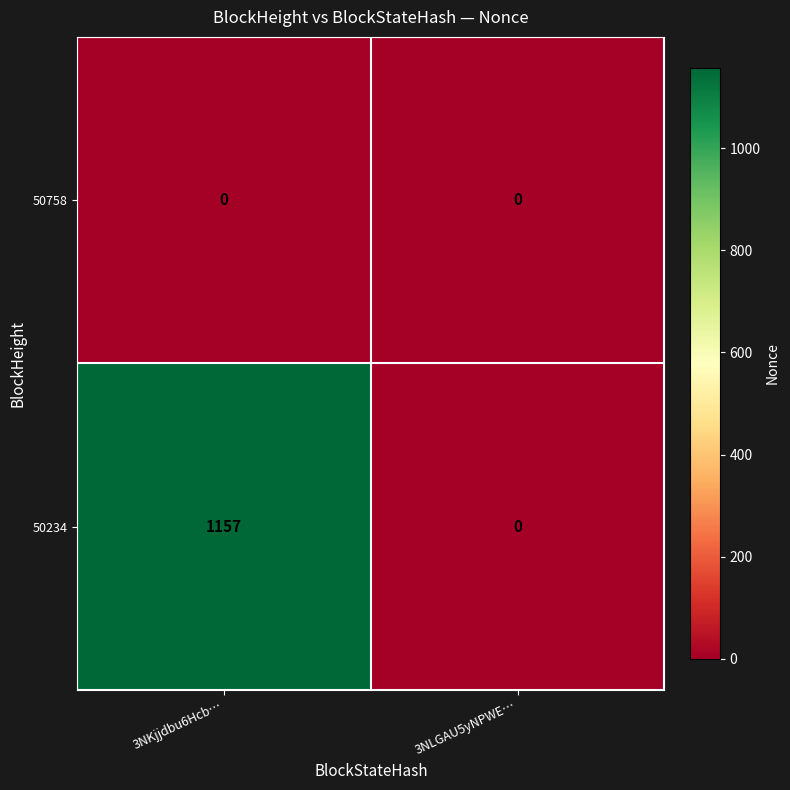

At 3NKjjdbu6Hcb…, list the series in order from smallest to largest.

50758, 50234